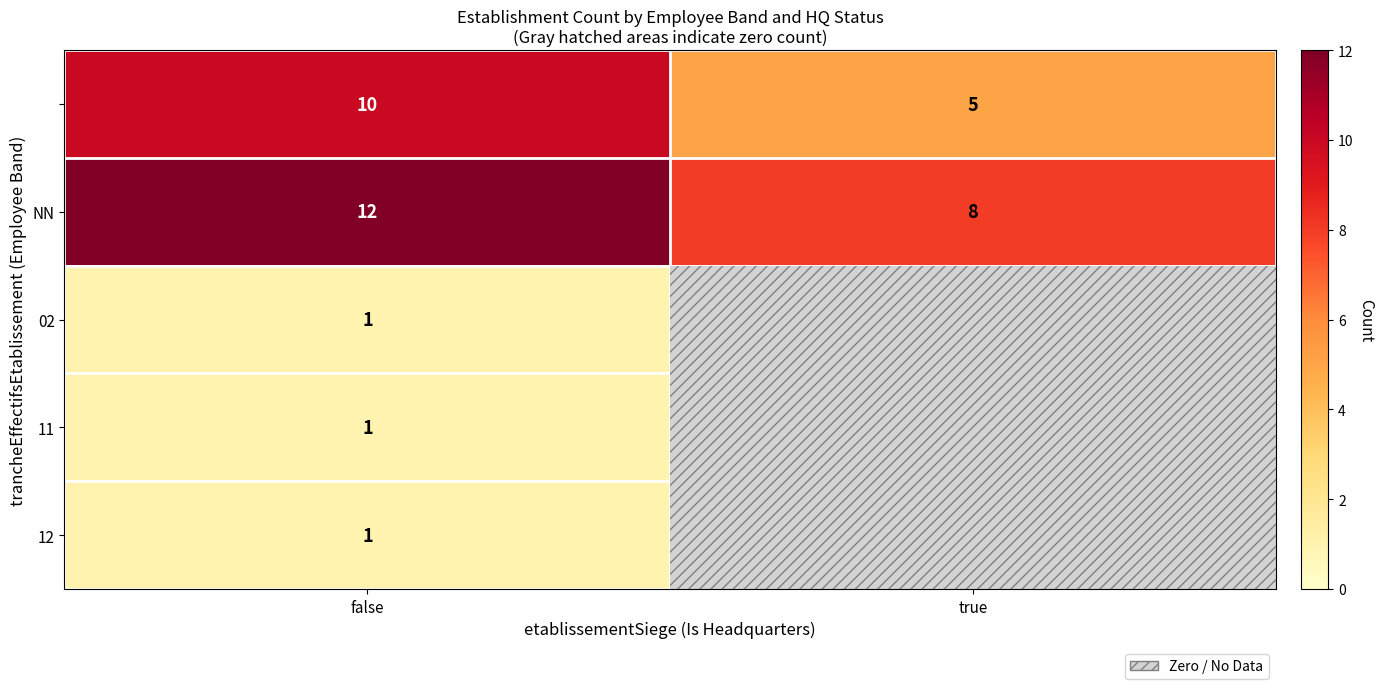

Read the NN value at false.

12